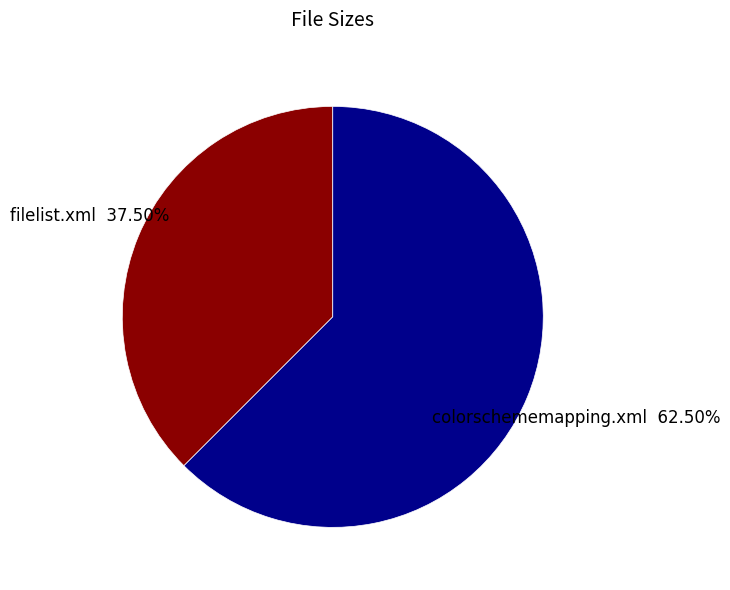

Is there any slice that represents more than half of the pie?

Yes